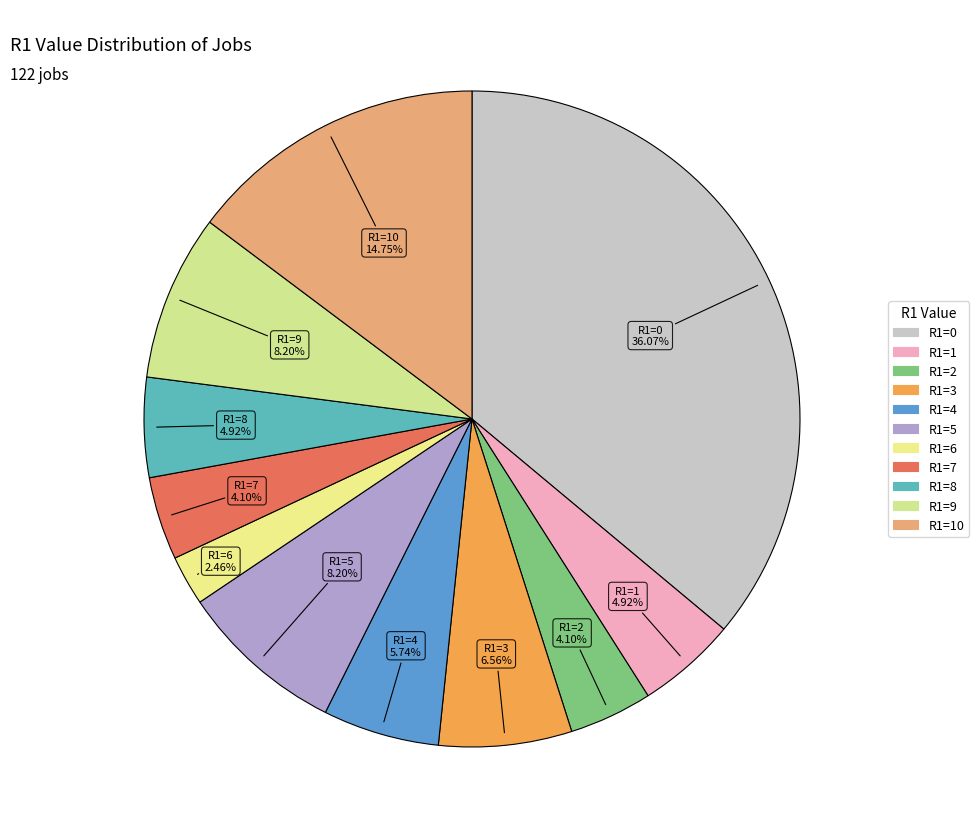

To the nearest percent, what is the average slice percentage?

9%